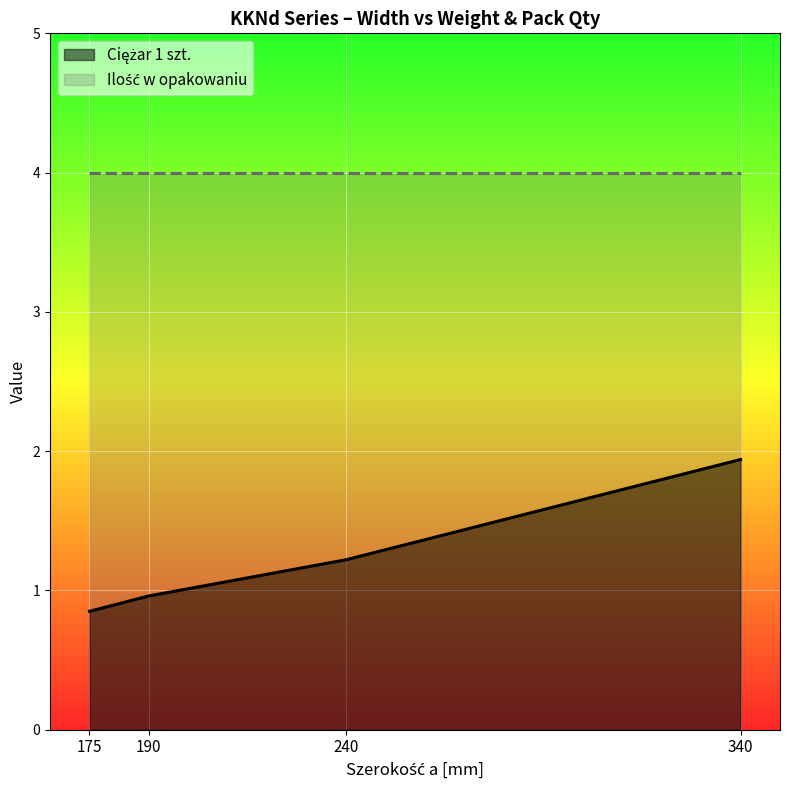

Which has a higher value, 340 or 240?

340